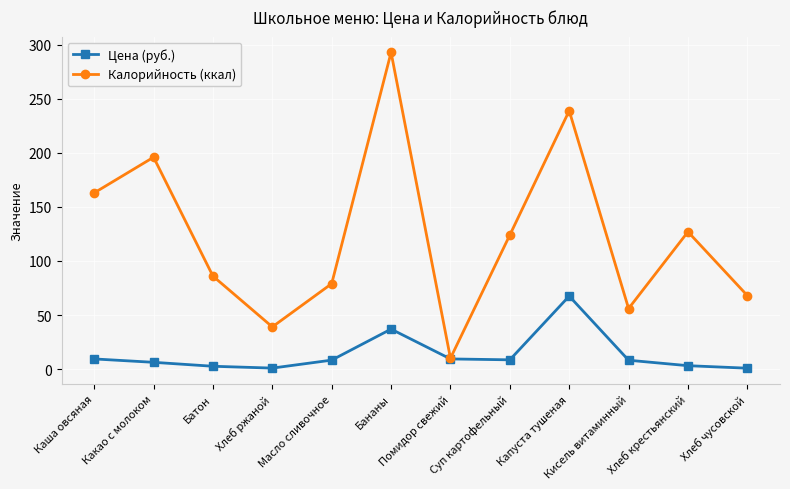

What are all the series names shown in the legend?

Цена (руб.), Калорийность (ккал)